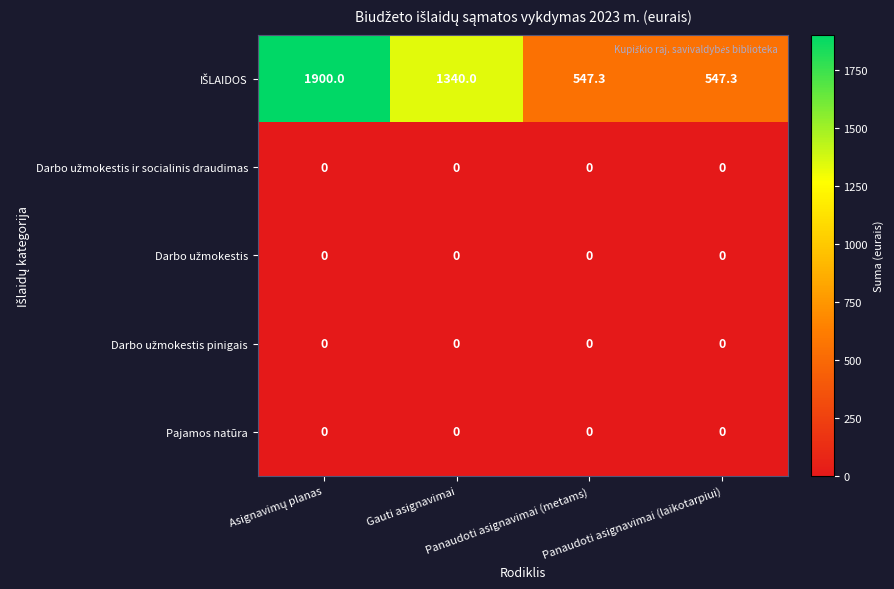

At how many categories does at least one series exceed 14?

4